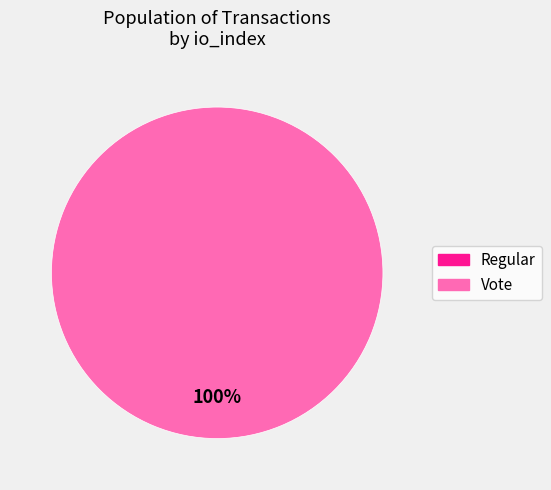

To the nearest percent, what is the combined percentage of Regular and Vote?

100%